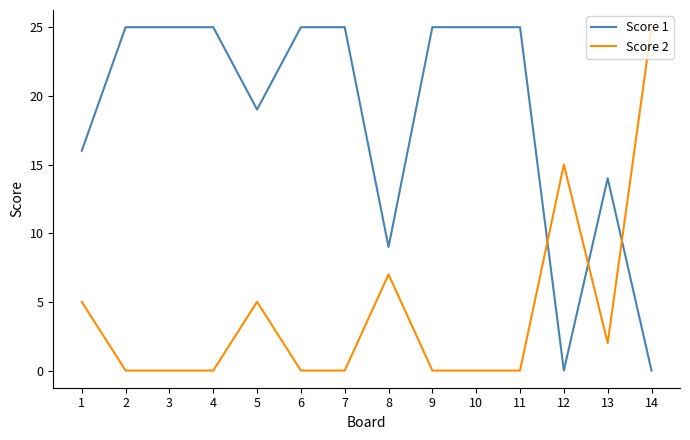

Reading right to left, extract all data points from this chart.

Score 1: 0	14	0	25	25	25	9	25	25	19	25	25	25	16
Score 2: 25	2	15	0	0	0	7	0	0	5	0	0	0	5